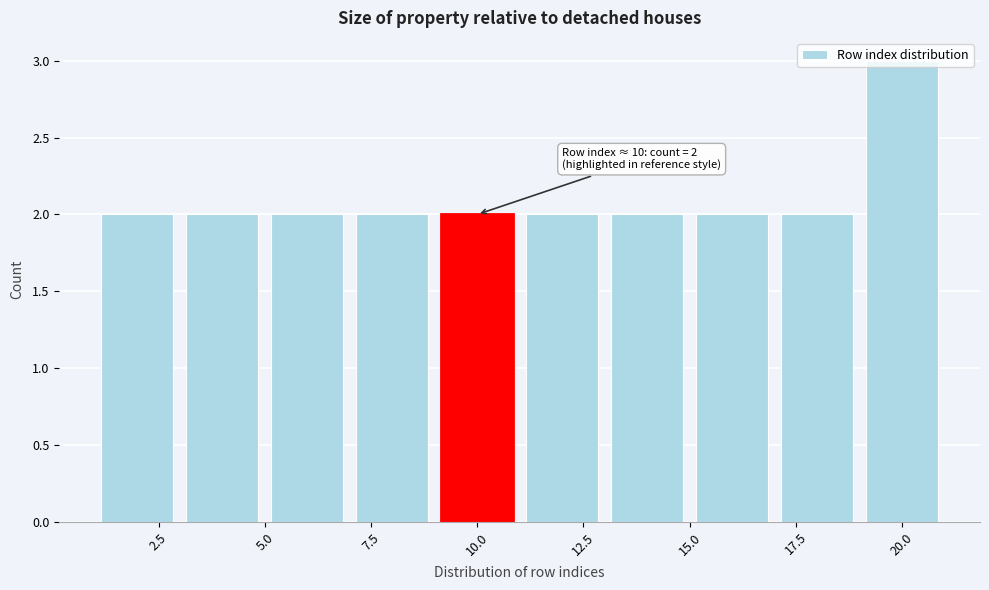

Over which range of the x-axis is the bar tallest?

19 to 21